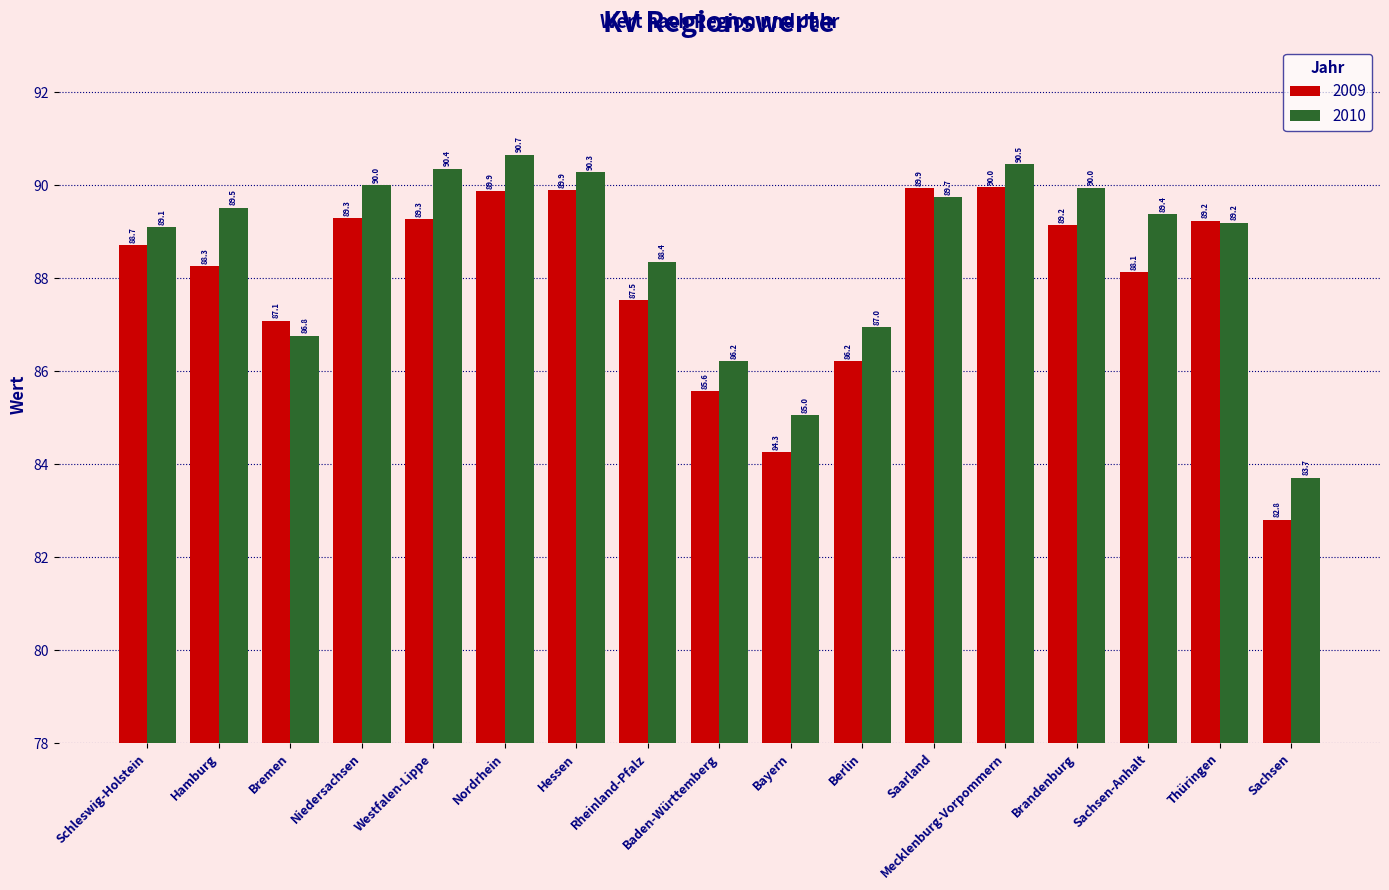

What are all the series names shown in the legend?

2009, 2010